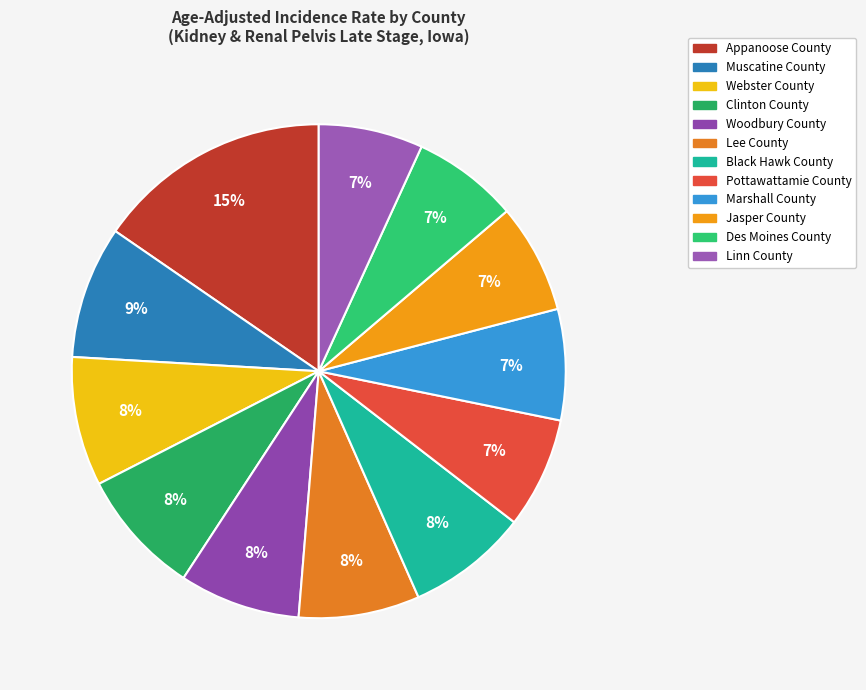

Which slice is the largest?

Appanoose County